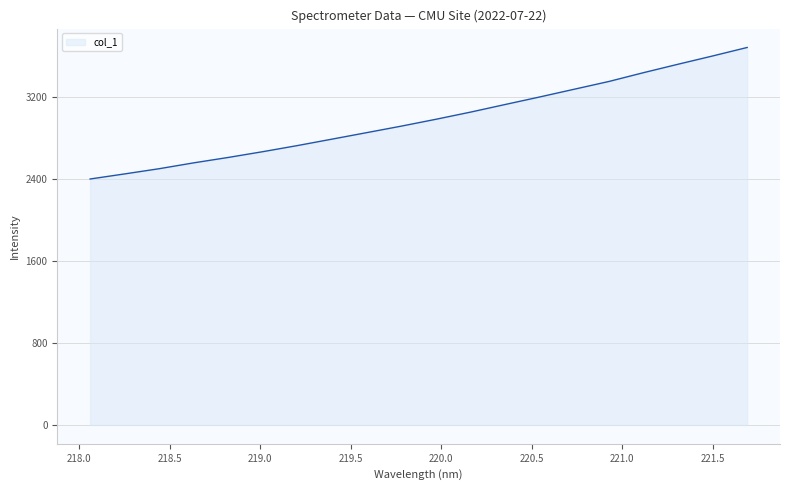

Reading left to right, extract all data points from this chart.

2397.4	2446.9	2497.8	2555.0	2607.8	2664.1	2723.6	2786.4	2849.4	2912.9	2979.6	3049.4	3123.5	3197.1	3272.6	3348.0	3433.7	3515.9	3596.4	3679.3